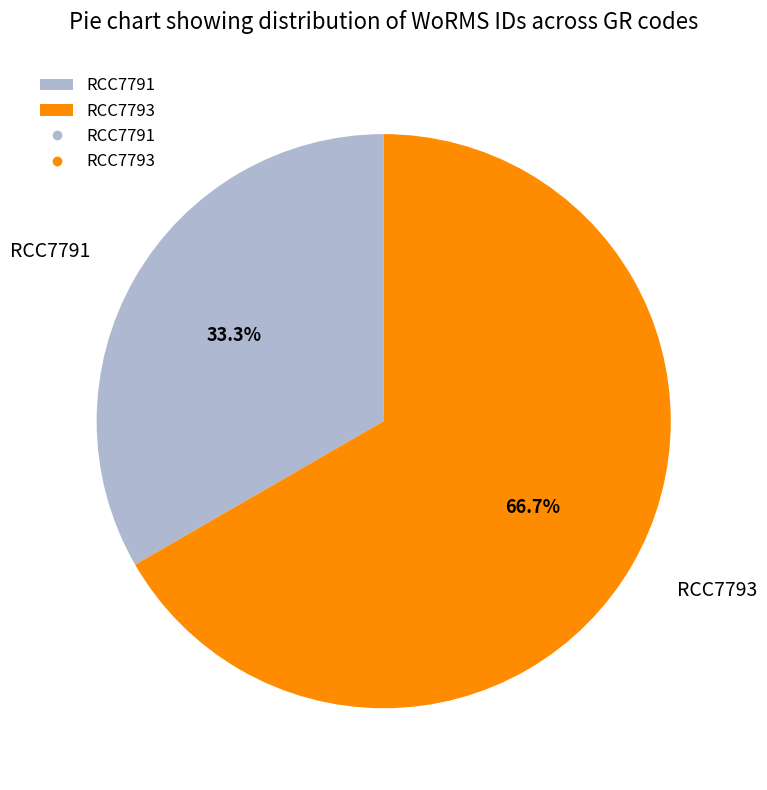

To the nearest percent, what portion does RCC7791 represent?

33%